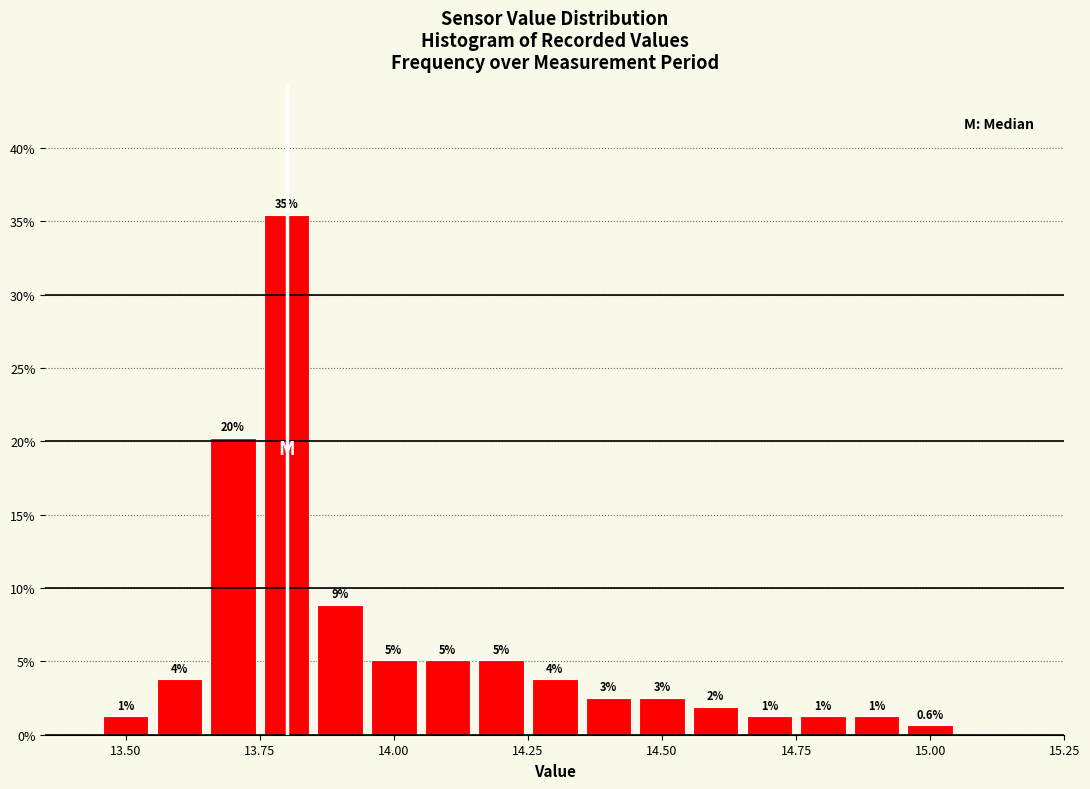

Read against the x-axis, roughly where is the centre of the tallest bar?

13.80